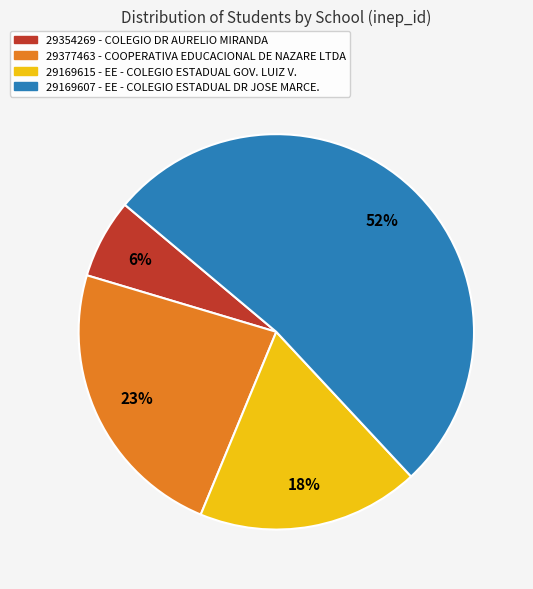

To the nearest percent, what is the difference between the 29169607 and 29377463 slice percentages?

29%